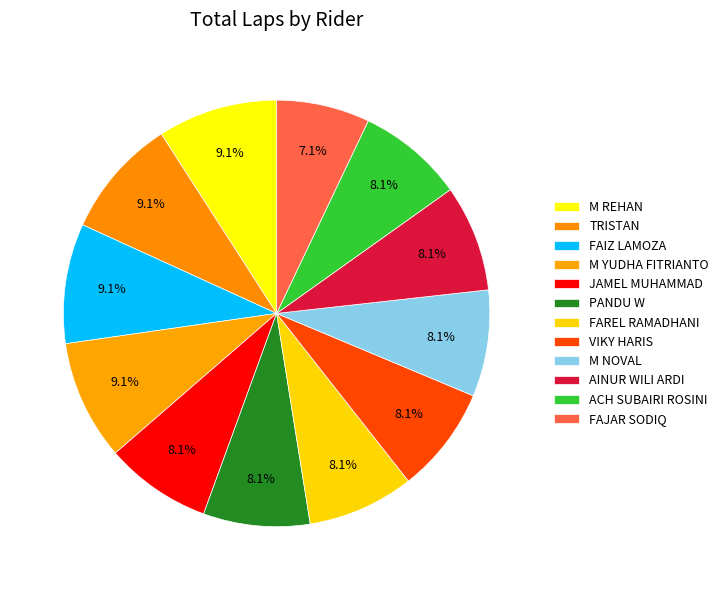

How many segments does this pie chart have?

12